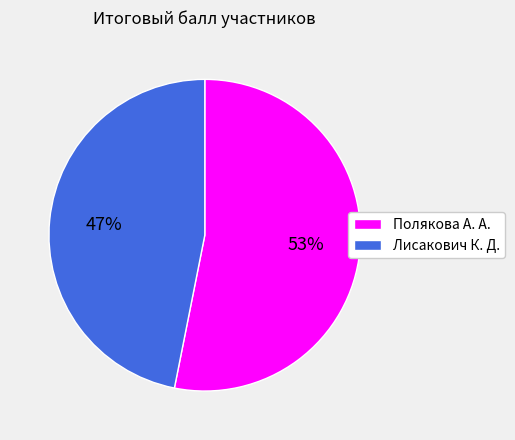

Approximately how many times larger is the value at Полякова А. А. compared to Лисакович К. Д.?

1.1